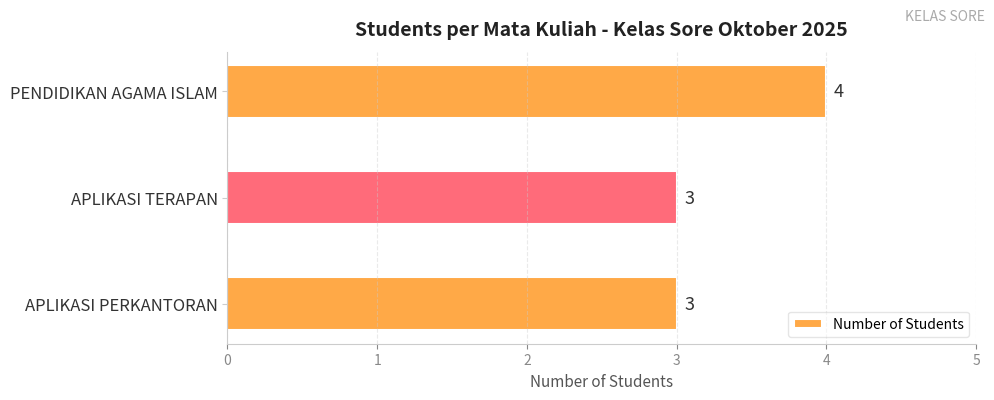

Reading bottom to top, what are all the values shown in this chart?

3	3	4